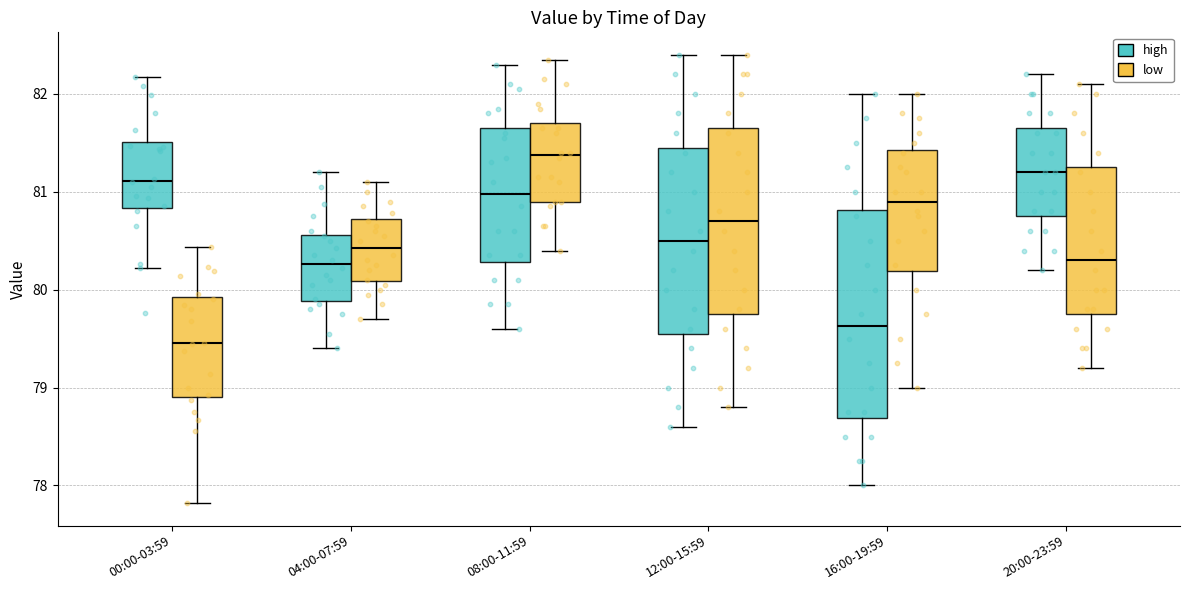

Where is the lower edge of the box for 16:00-19:59 (low) on the y-axis? The values are not printed on the chart, so give them approximately, as read against the axis.

80.2